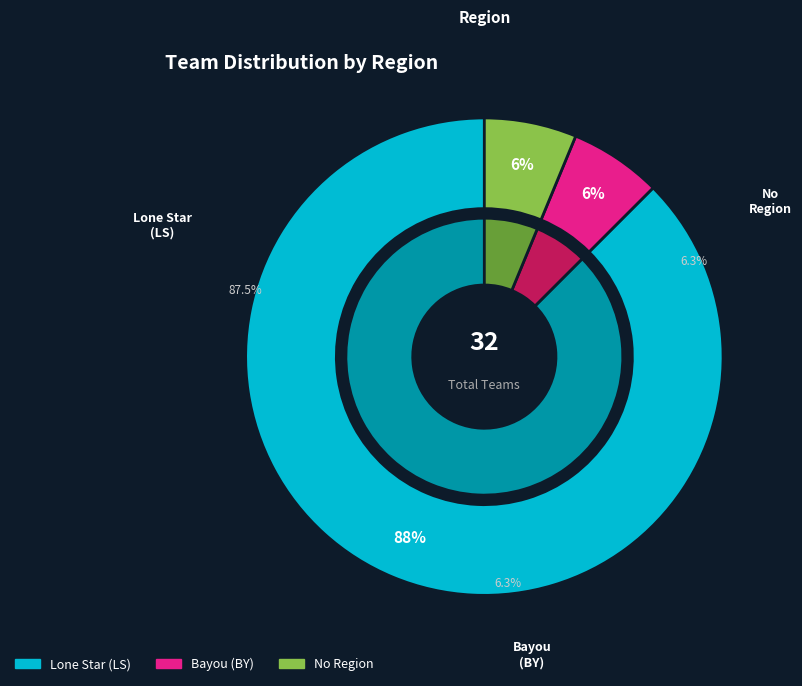

The N/A (Bayou Region) slice represents 6% of the pie. True or false?

True